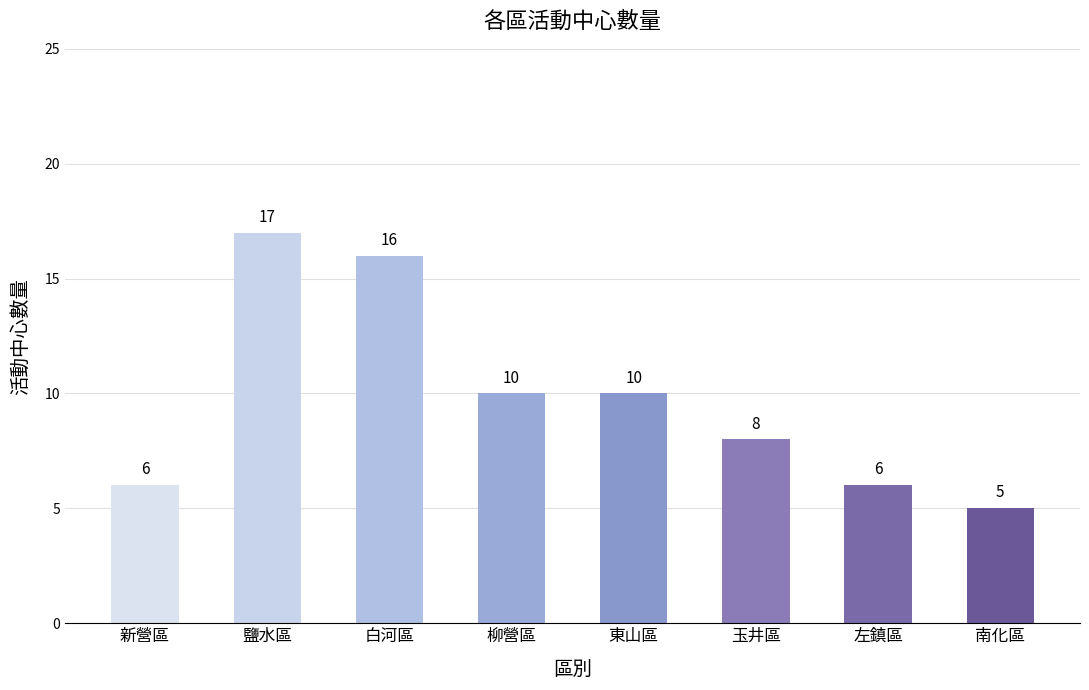

What is the difference between the maximum and second lowest values?

11